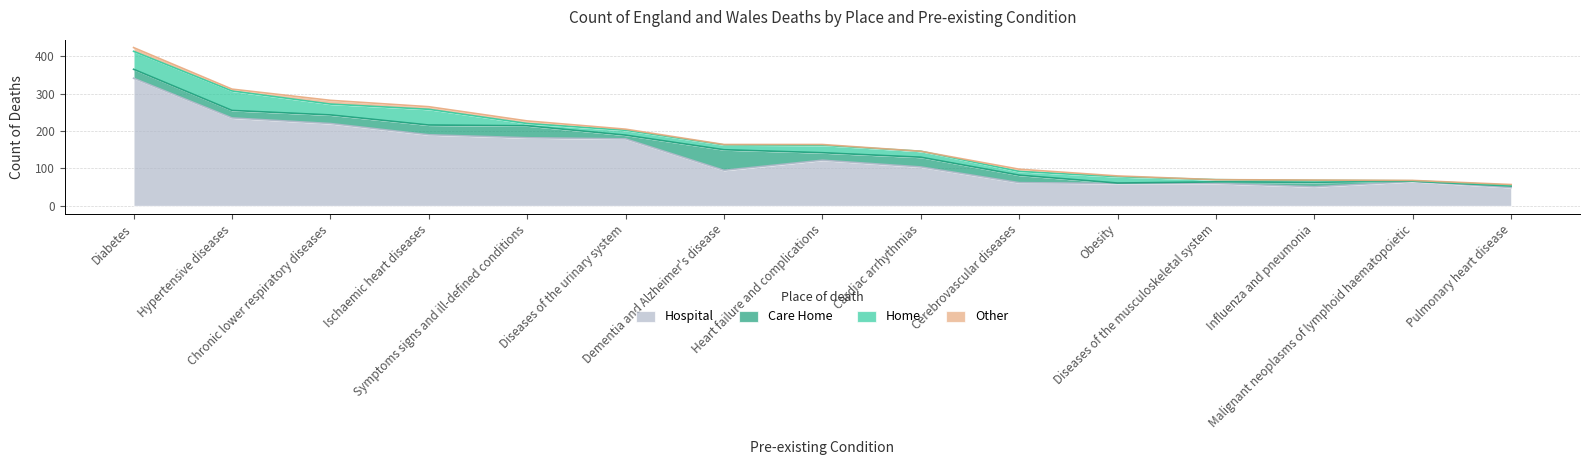

How many data points does each series have?

15